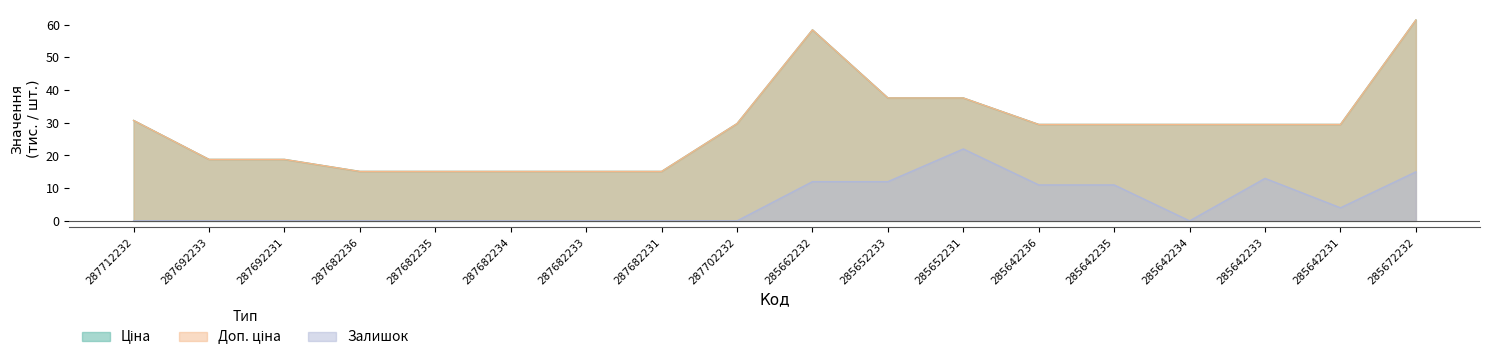

The Ціна series shows 21.2 at 287682236. True or false?

False